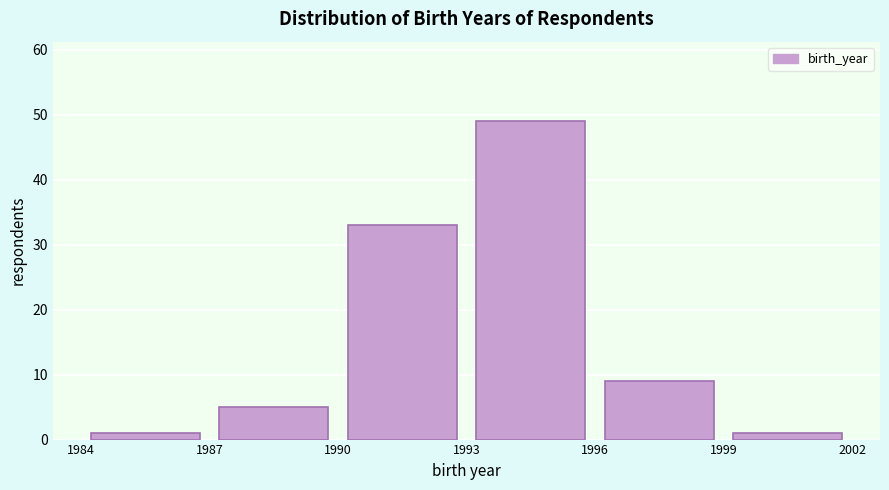

Reading left to right, list every bar in this chart as the range it spans on the x-axis followed by its height. The values are not printed on the chart, so give them approximately, as read against the axis.

1984 to 1987: 1
1987 to 1990: 5
1990 to 1993: 33
1993 to 1996: 49
1996 to 1999: 9
1999 to 2002: 1